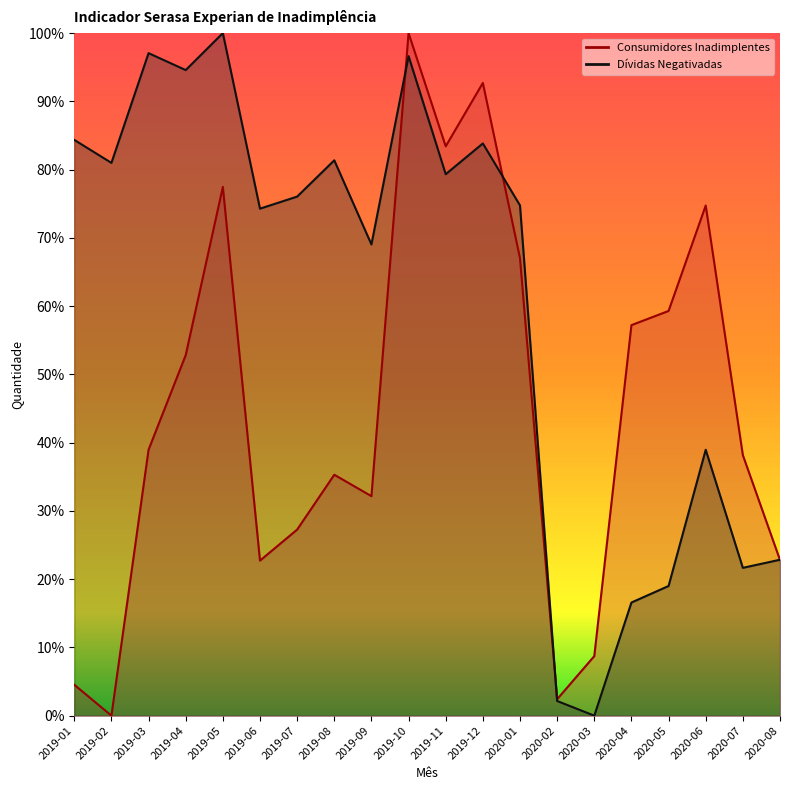

Reading left to right, list all the values displayed in this chart.

Consumidores Inadimplentes: 0.0	0.0	0.4	0.5	0.8	0.2	0.3	0.4	0.3	1.0	0.8	0.9	0.7	0.0	0.1	0.6	0.6	0.7	0.4	0.2
Dívidas Negativadas: 0.8	0.8	1.0	0.9	1.0	0.7	0.8	0.8	0.7	1.0	0.8	0.8	0.7	0.0	0.0	0.2	0.2	0.4	0.2	0.2